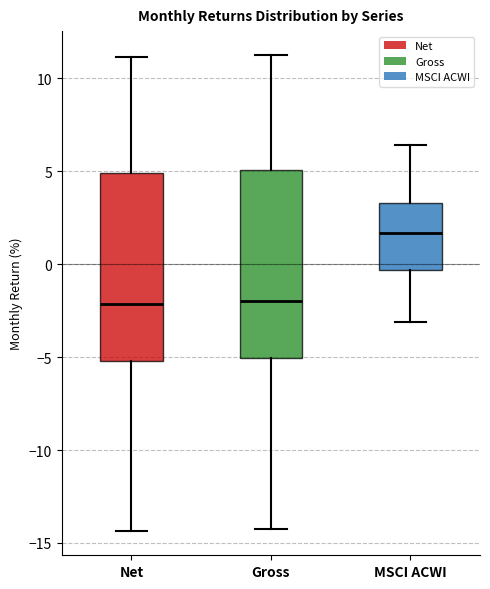

Reading left to right, read every box against the y-axis: the position of its median line, the range the box covers, and the ends of its whiskers. The values are not printed on the chart, so give them approximately, as read against the axis.

Net: median -2.0, box -5.0 to 5.0, whiskers -14.5 to 11.0
Gross: median -2.0, box -5.0 to 5.0, whiskers -14.0 to 11.5
MSCI ACWI: median 1.5, box -0.5 to 3.5, whiskers -3.0 to 6.5